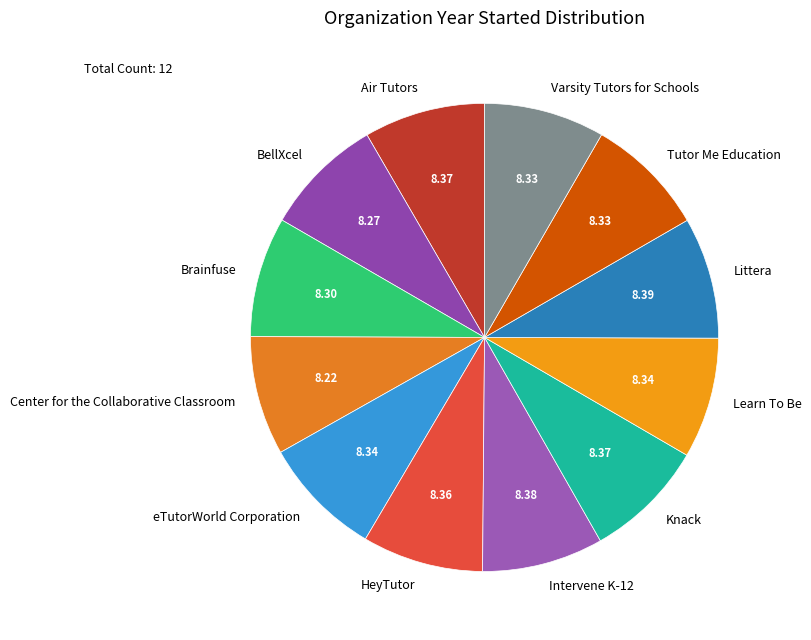

What is the ratio of the value at Center for the Collaborative Classroom to the value at Varsity Tutors for Schools?

1.0